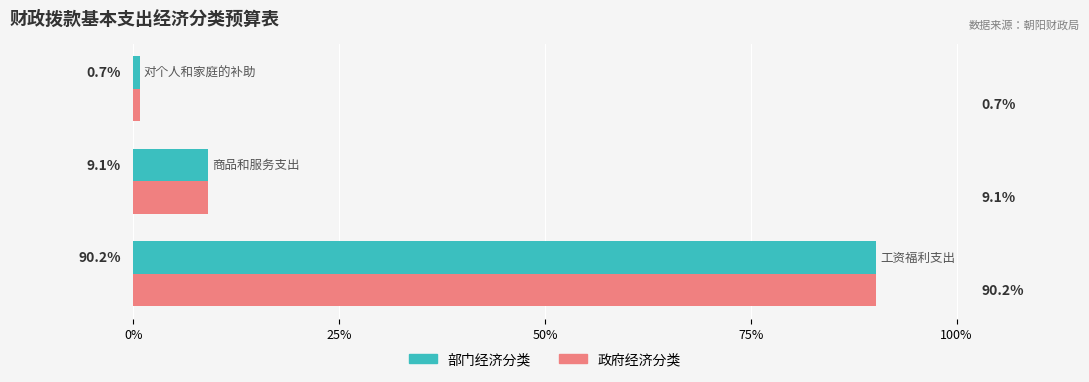

What is the lowest value of the 部门经济分类 series?

0.7